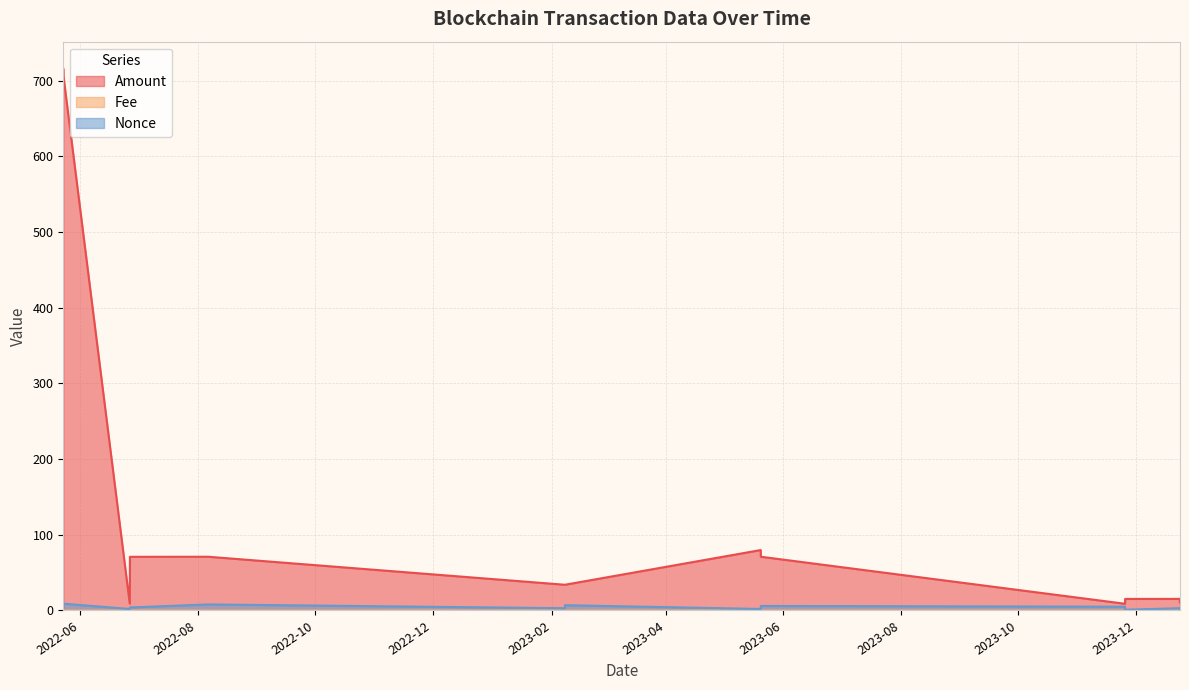

Reading left to right, what are all the values shown in this chart?

Amount: 715.7	706.7	9.1	70.9	71.0	34.0	34.0	79.8	71.0	8.9	15.2	15.3	10.4	11.5
Fee: 0.1	0.0	0.0	0.1	0.0	0.0	0.0	0.1	0.0	0.0	0.1	0.0	0.1	0.0
Nonce: 5.0	9.0	2.0	4.0	8.0	3.0	7.0	2.0	6.0	5.0	1.0	3.0	0.0	2.0